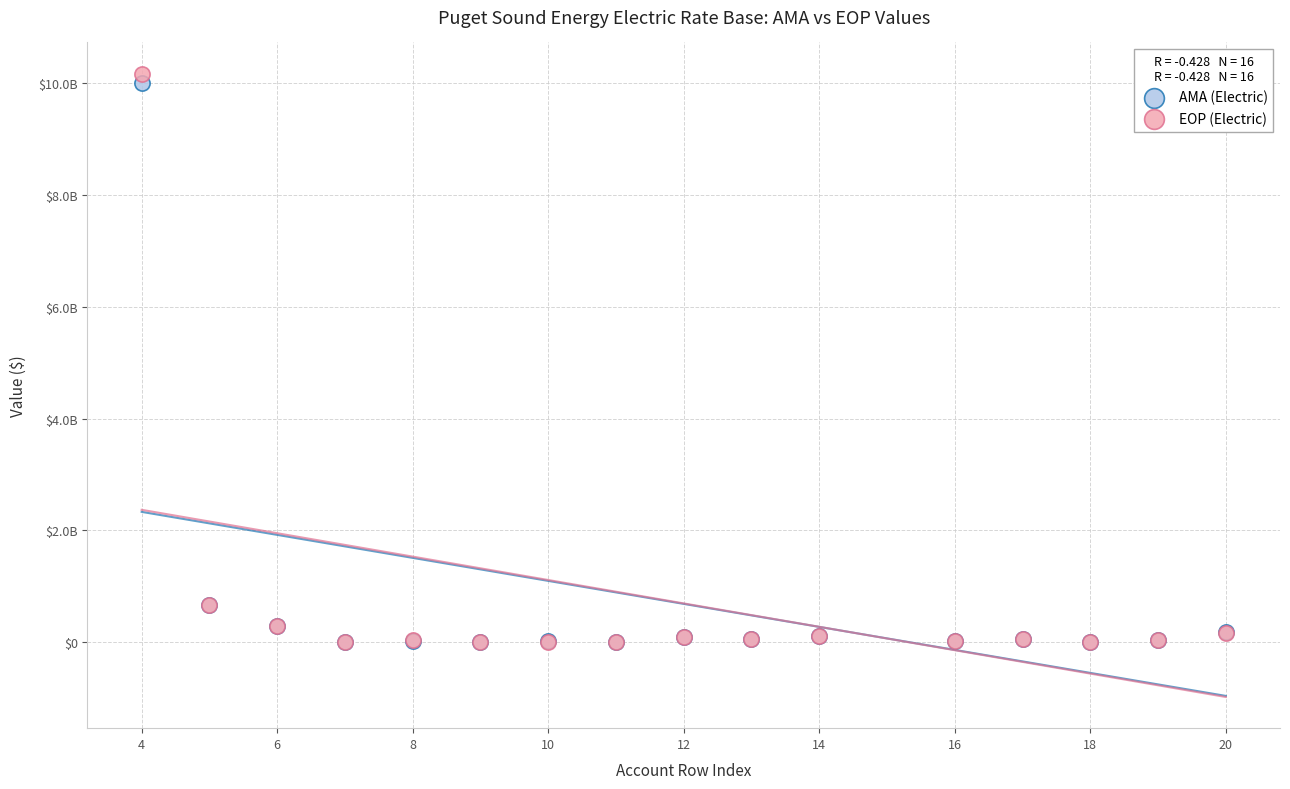

What are all the series names shown in the legend?

AMA (Electric), EOP (Electric)